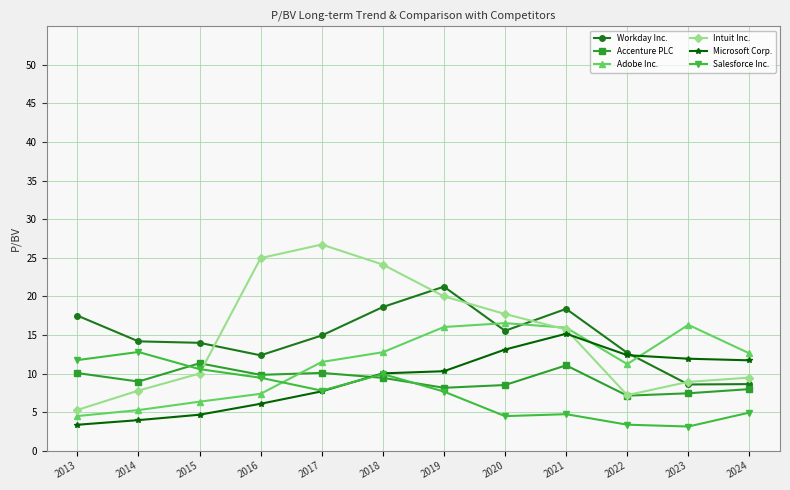

What is the value of the Intuit Inc. point at the 10th from the left?

7.2